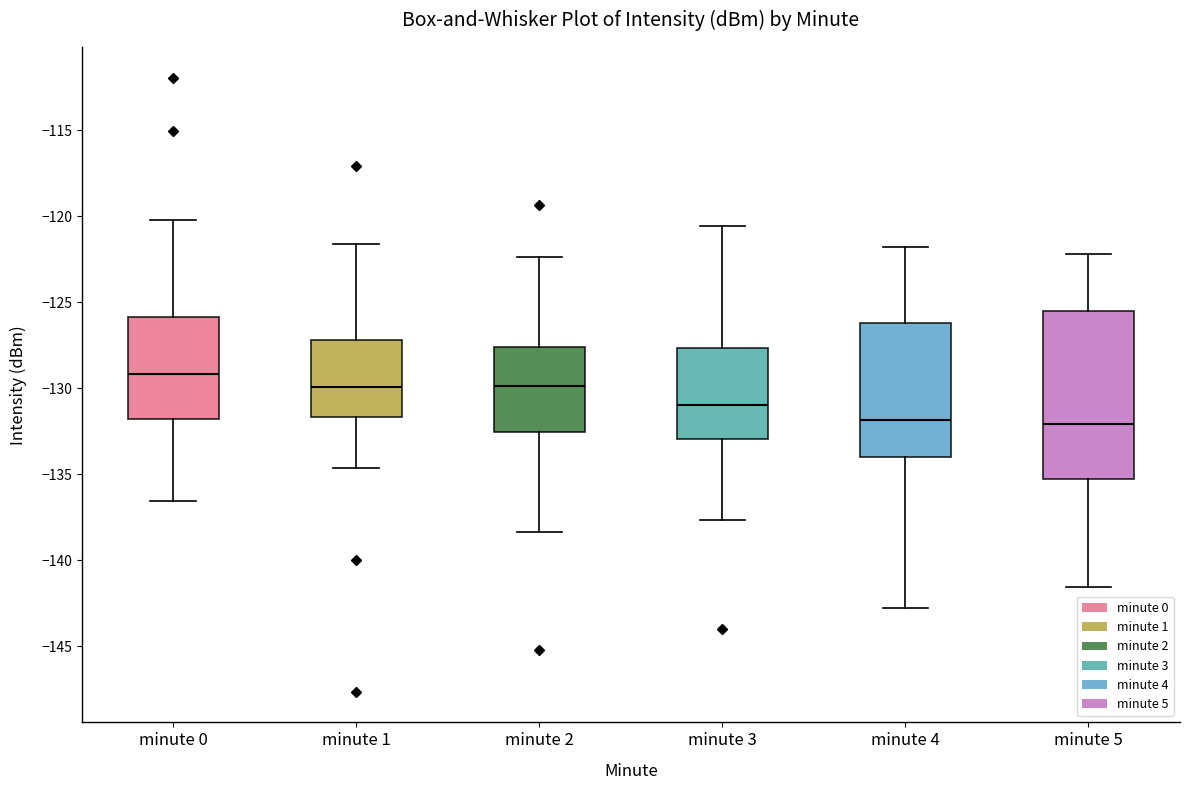

Reading left to right, transcribe this box plot: for each box, give where its median line is, the range the box spans, and where its two whiskers end, as read against the y-axis. The values are not printed on the chart, so give them approximately, as read against the axis.

minute 0: median -129.0, box -132.0 to -126.0, whiskers -136.5 to -120.0
minute 1: median -130.0, box -131.5 to -127.0, whiskers -134.5 to -121.5
minute 2: median -130.0, box -132.5 to -127.5, whiskers -138.5 to -122.5
minute 3: median -131.0, box -133.0 to -127.5, whiskers -137.5 to -120.5
minute 4: median -132.0, box -134.0 to -126.0, whiskers -143.0 to -122.0
minute 5: median -132.0, box -135.5 to -125.5, whiskers -141.5 to -122.0